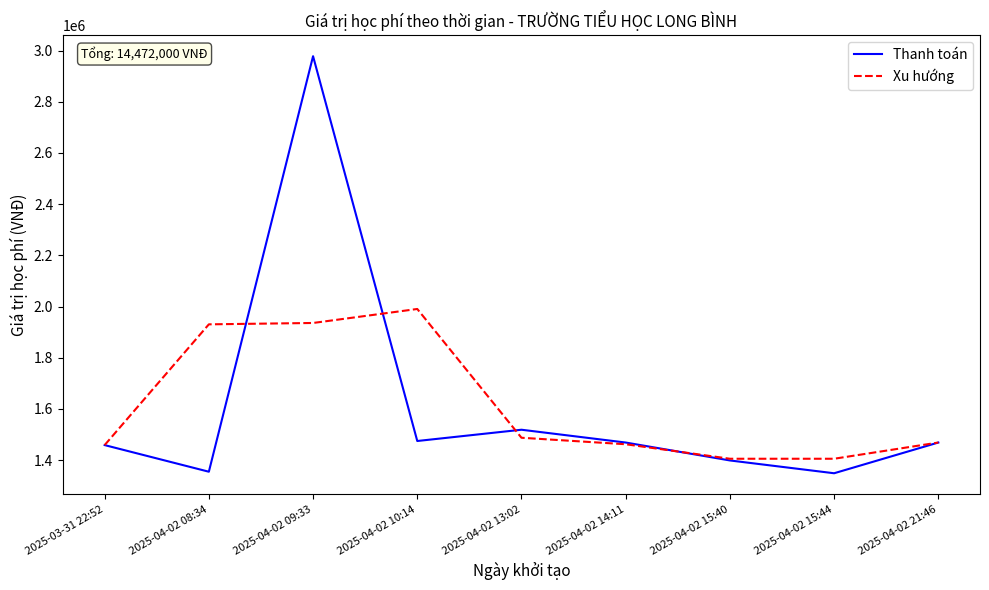

Is this an area chart (filled region under the line)?

No